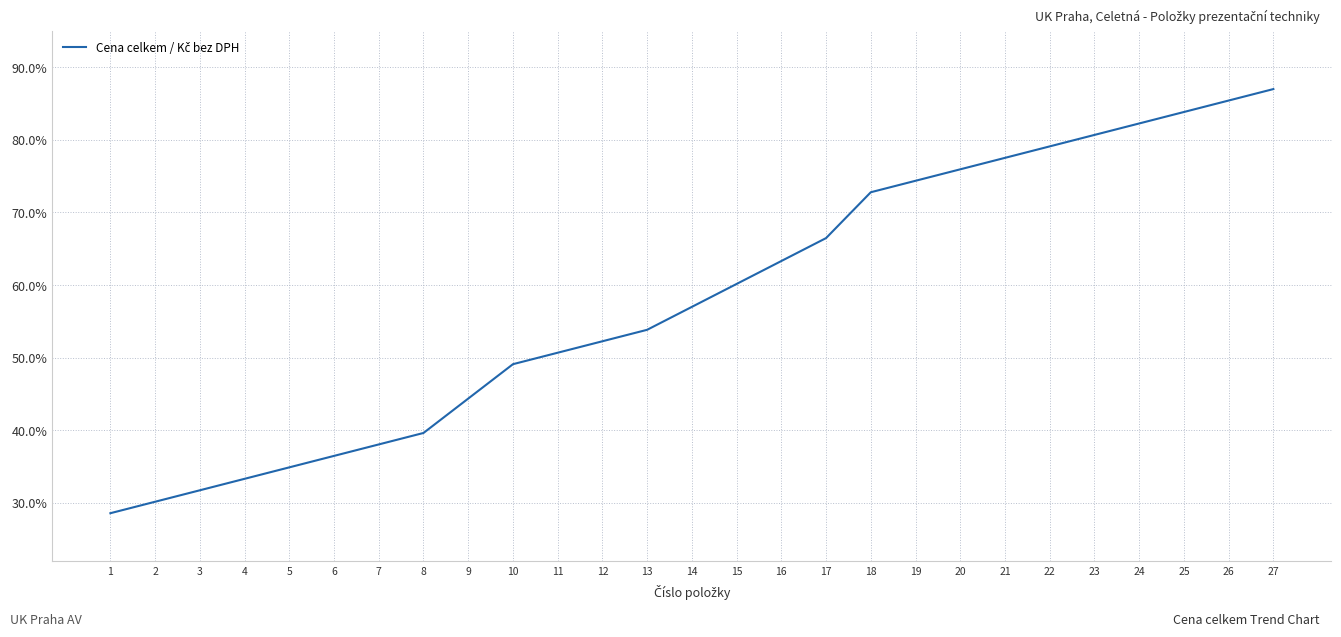

Does the chart display data point markers on the line(s)?

No